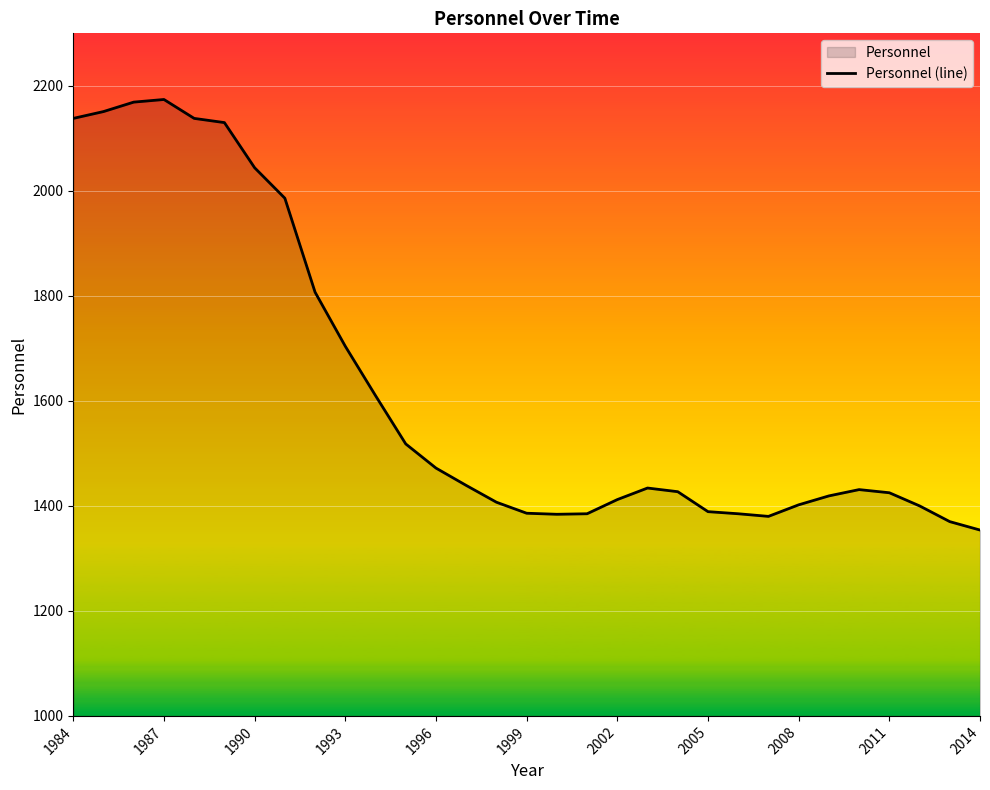

What is the sum of all values?

50270